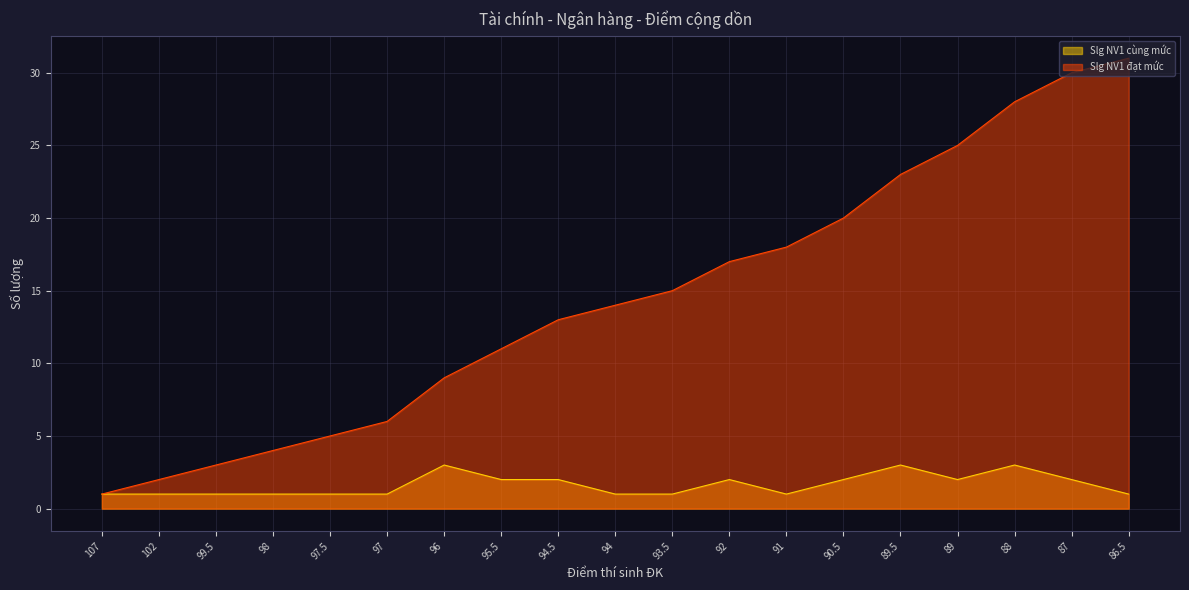

At which label does Slg NV1 đạt mức reach its peak?

86.5